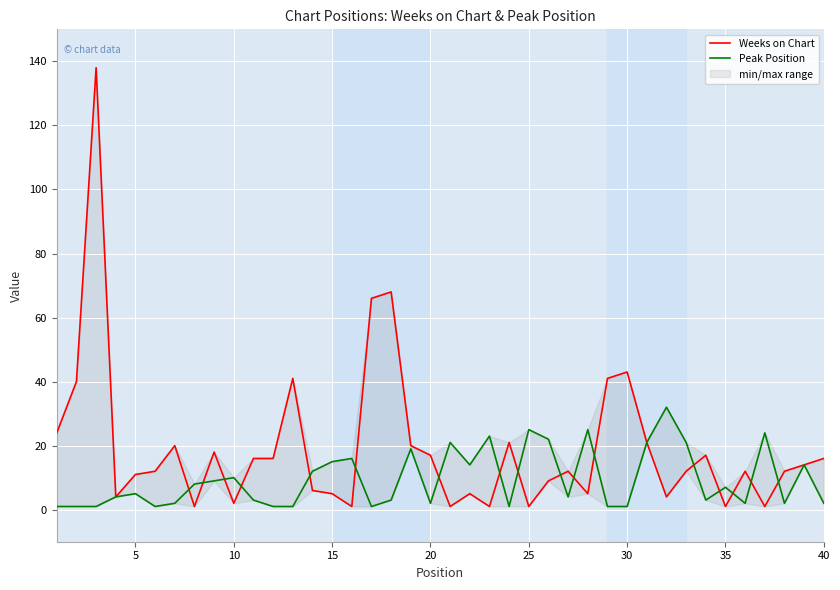

True or false: Weeks on Chart has more than 2 points higher than both neighbors.

True